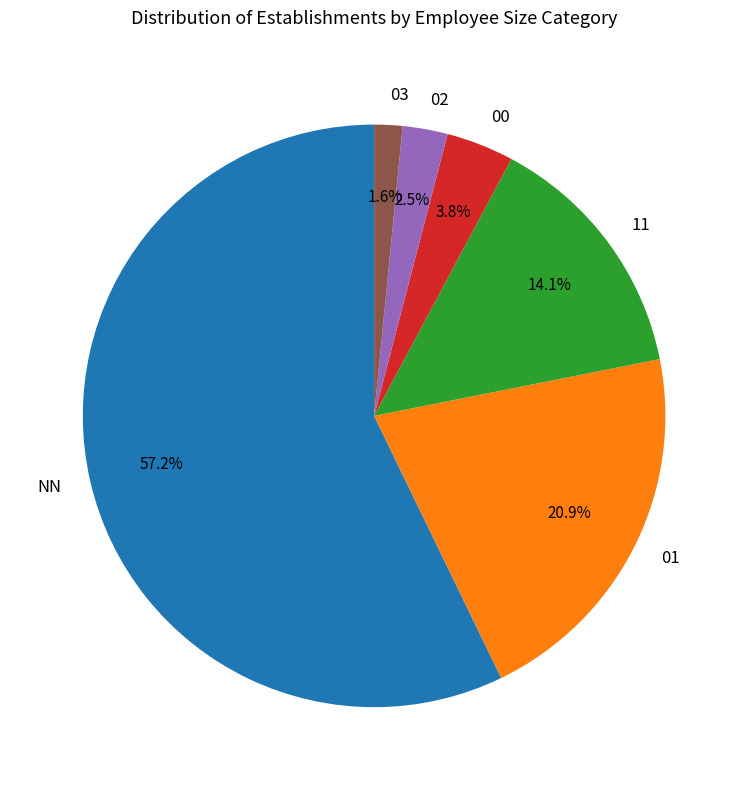

Which slice is the largest?

NN